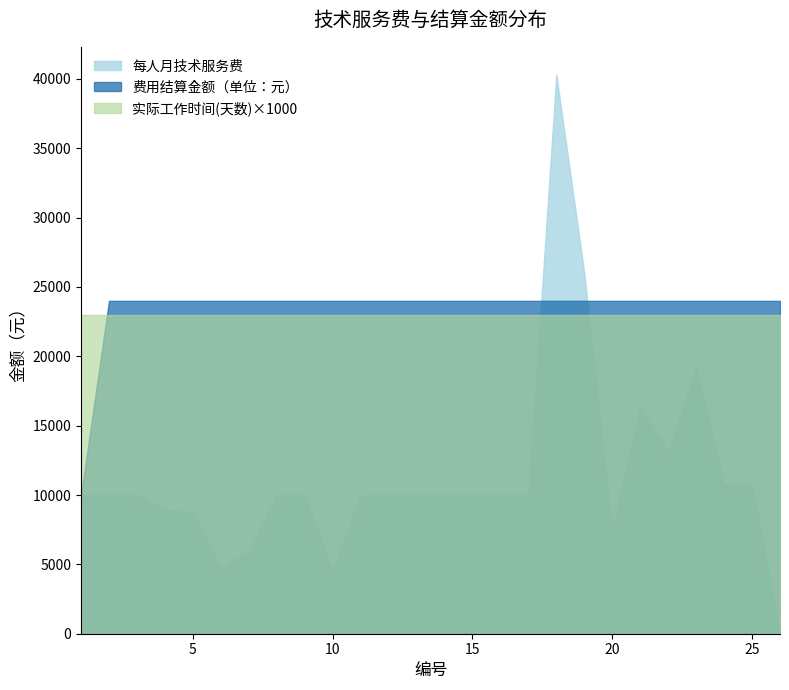

At which category does 每人月技术服务费 reach its first local peak?

18